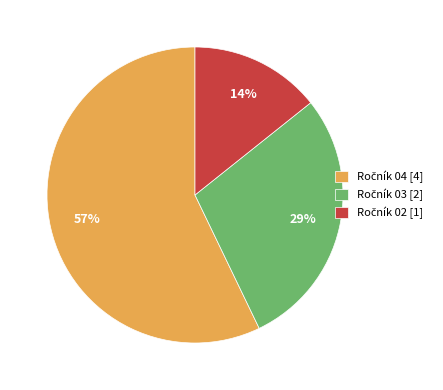

To the nearest percent, what is the average slice percentage?

33%